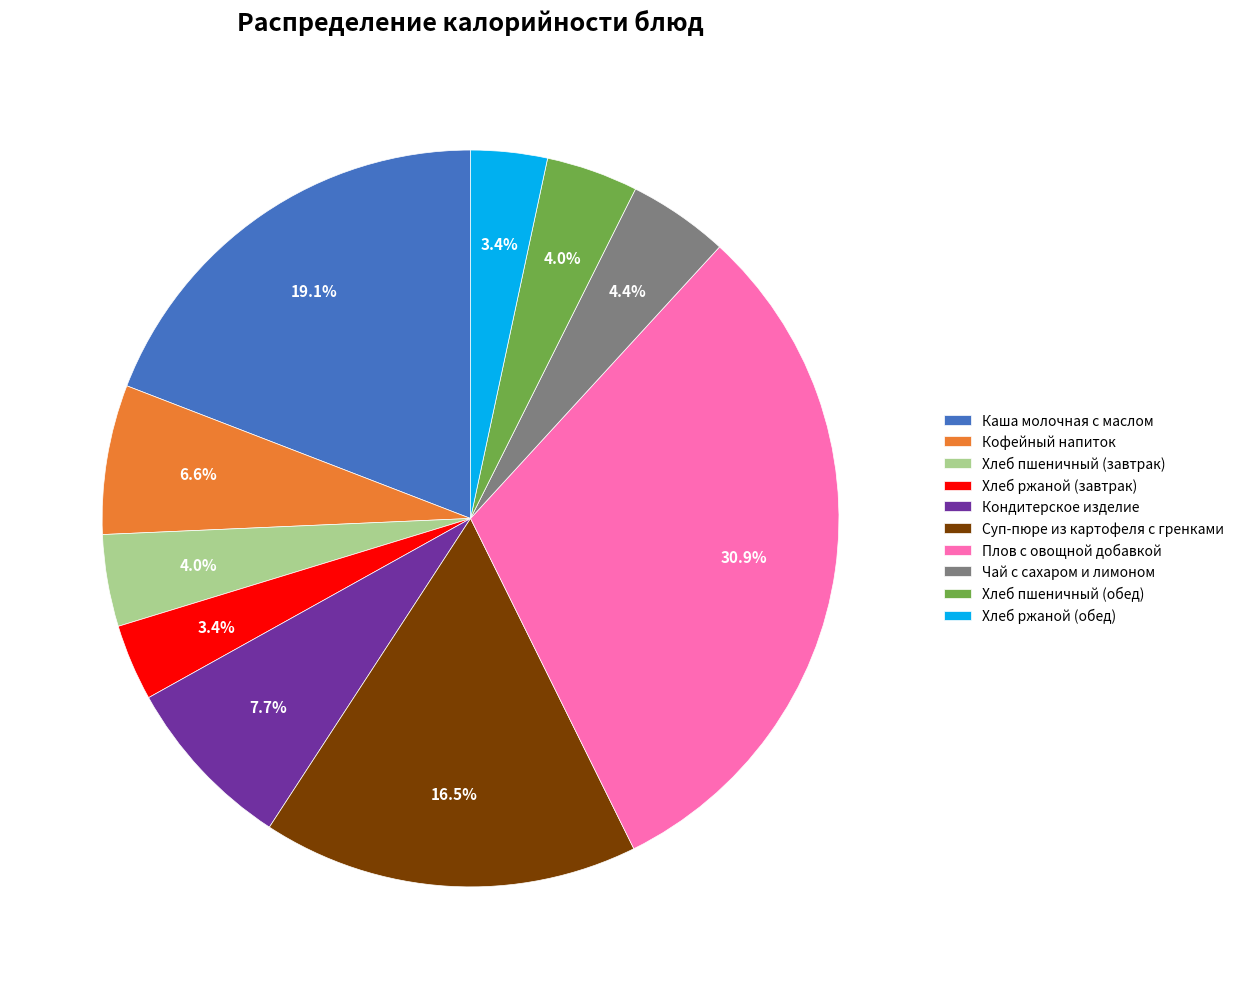

The Хлеб пшеничный (завтрак) slice represents 4% of the pie. True or false?

True